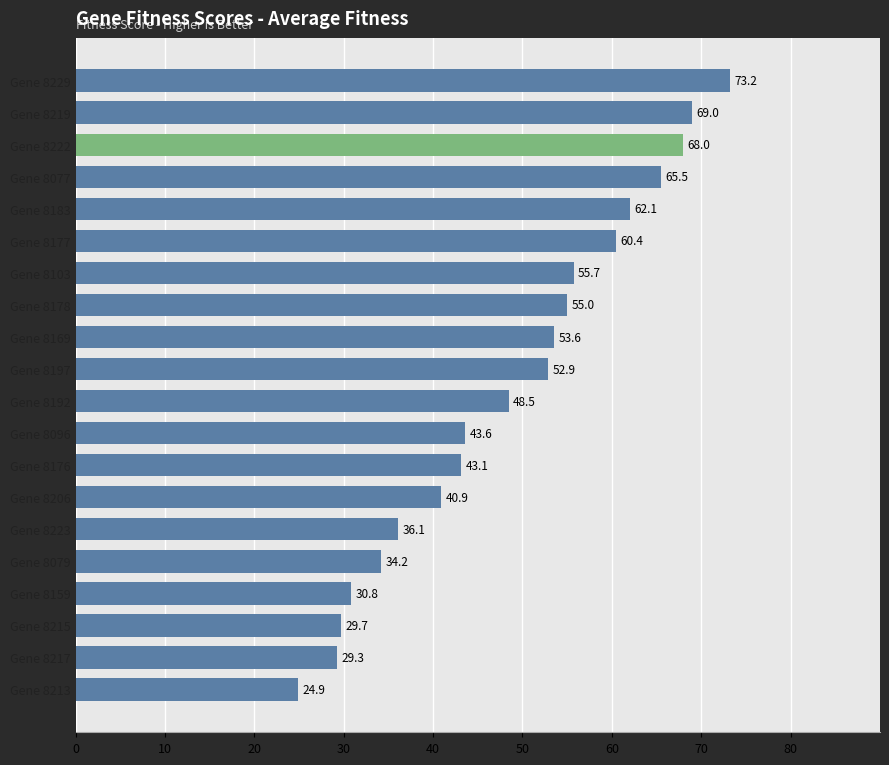

The chart shows a value of 55.0 at Gene 8178. True or false?

True